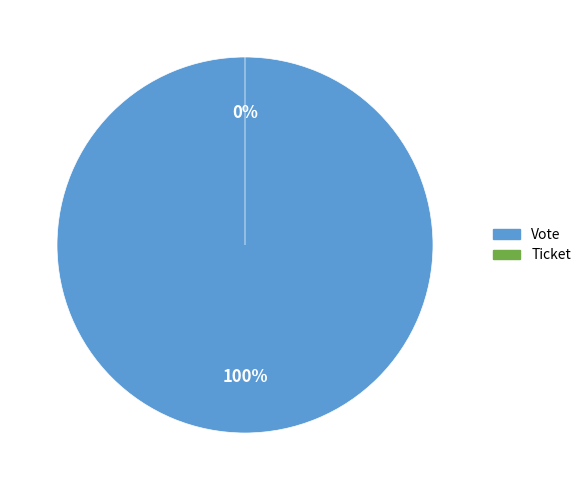

Which slice is the largest?

Vote